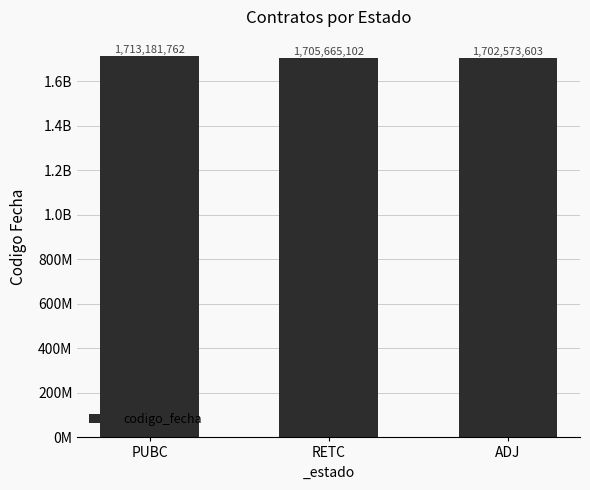

Does the chart contain stacked bars?

No